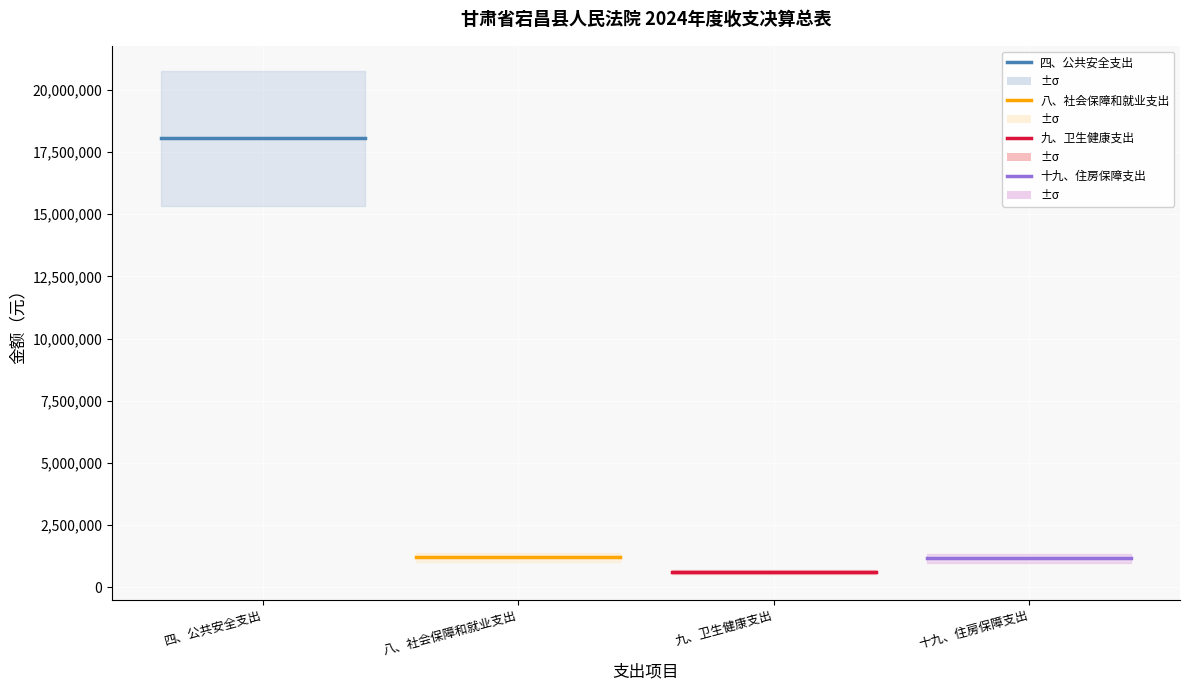

What is the label of the 1st point from the left?

四、公共安全支出